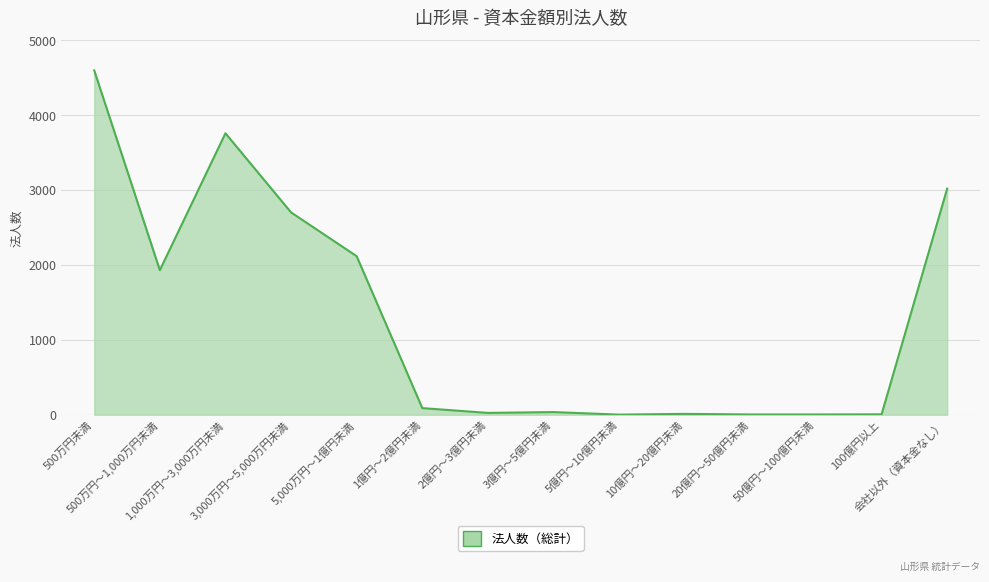

At which category does the data reach its first local peak?

1,000万円～3,000万円未満